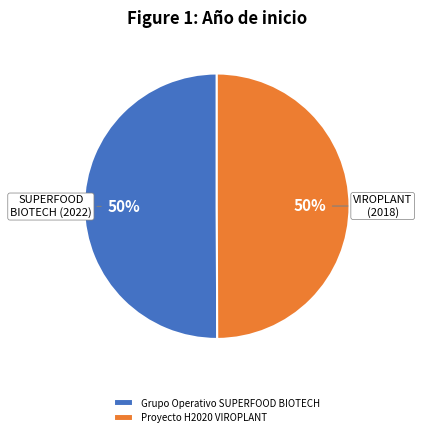

To the nearest percent, what percentage of the pie is Grupo Operativo SUPERFOOD BIOTECH?

50%